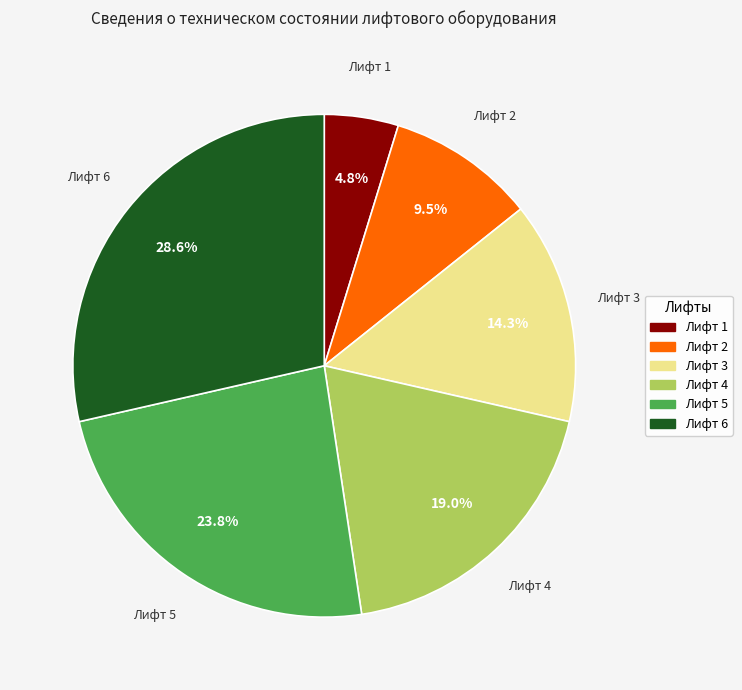

Does any single category account for the majority?

No